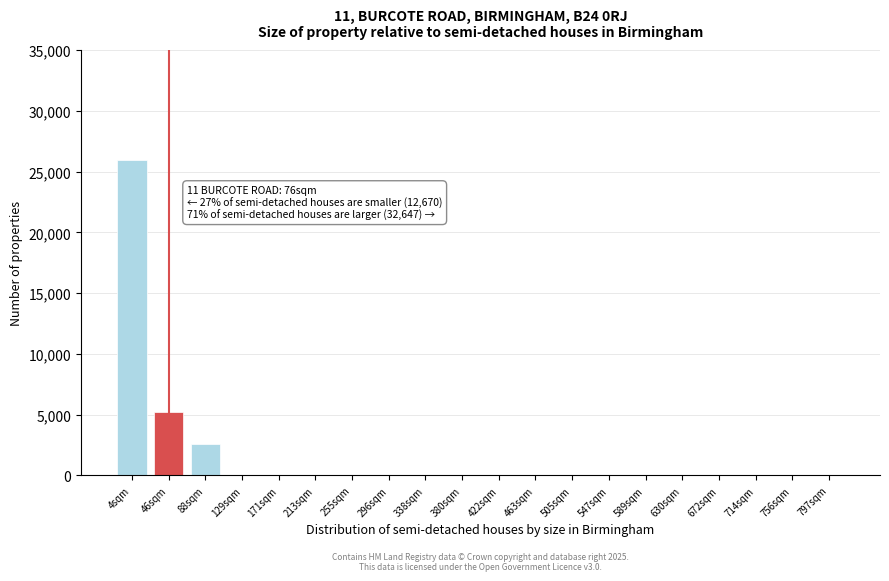

Reading right to left, extract all data points from this chart.

797sqm=0	756sqm=0	714sqm=0	672sqm=0	630sqm=0	589sqm=0	547sqm=0	505sqm=0	463sqm=0	422sqm=0	380sqm=0	338sqm=0	296sqm=0	255sqm=0	213sqm=0	171sqm=0	129sqm=0	88sqm=2600	46sqm=5200	4sqm=26000